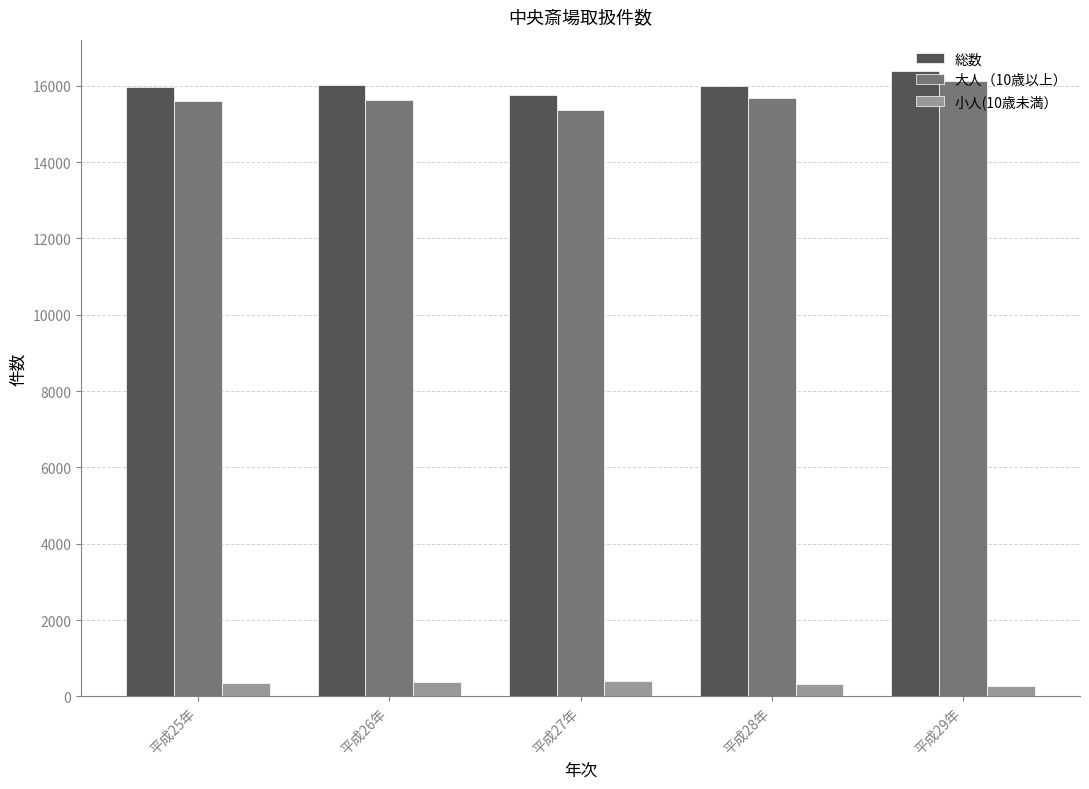

Is it true that 小人(10歳未満） equals 380 at 平成26年?

True